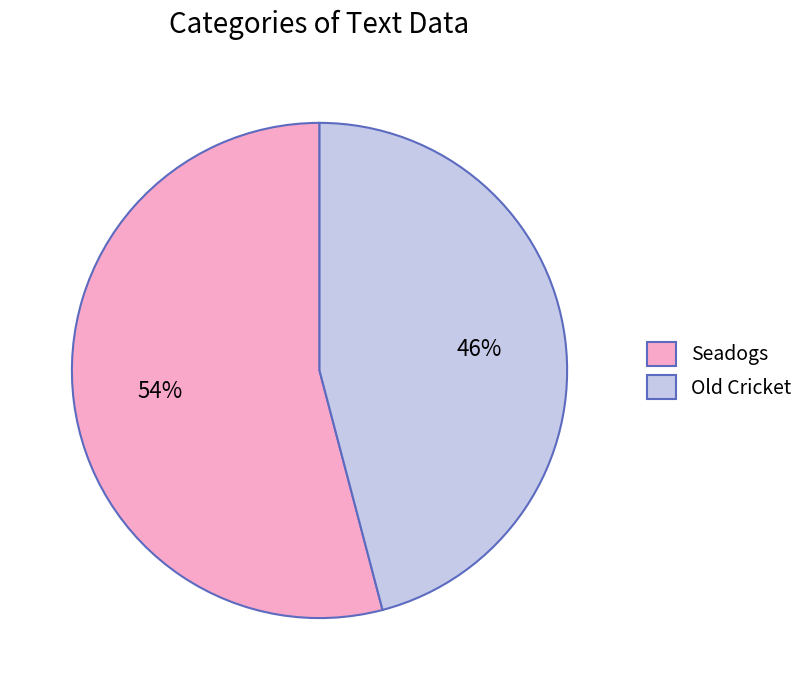

Rank the categories by value from lowest to highest.

Old Cricket, Seadogs